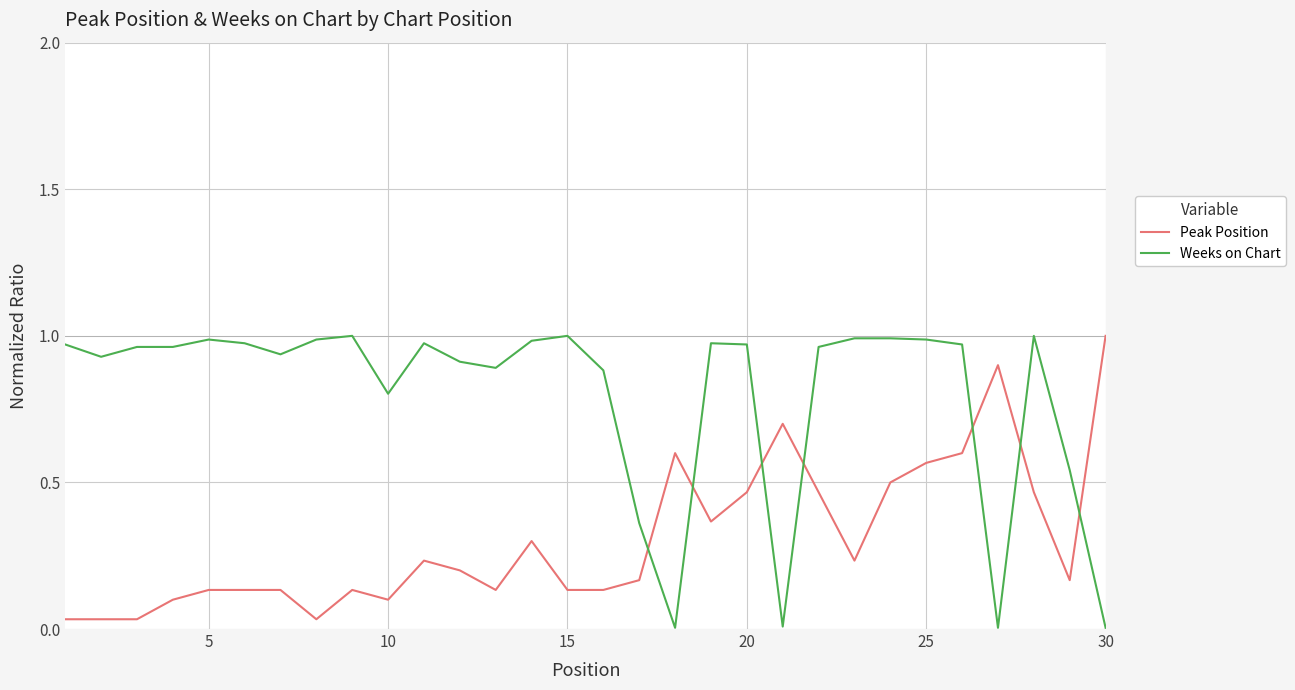

After their last crossing, which series has the higher values: Weeks on Chart or Peak Position?

Peak Position